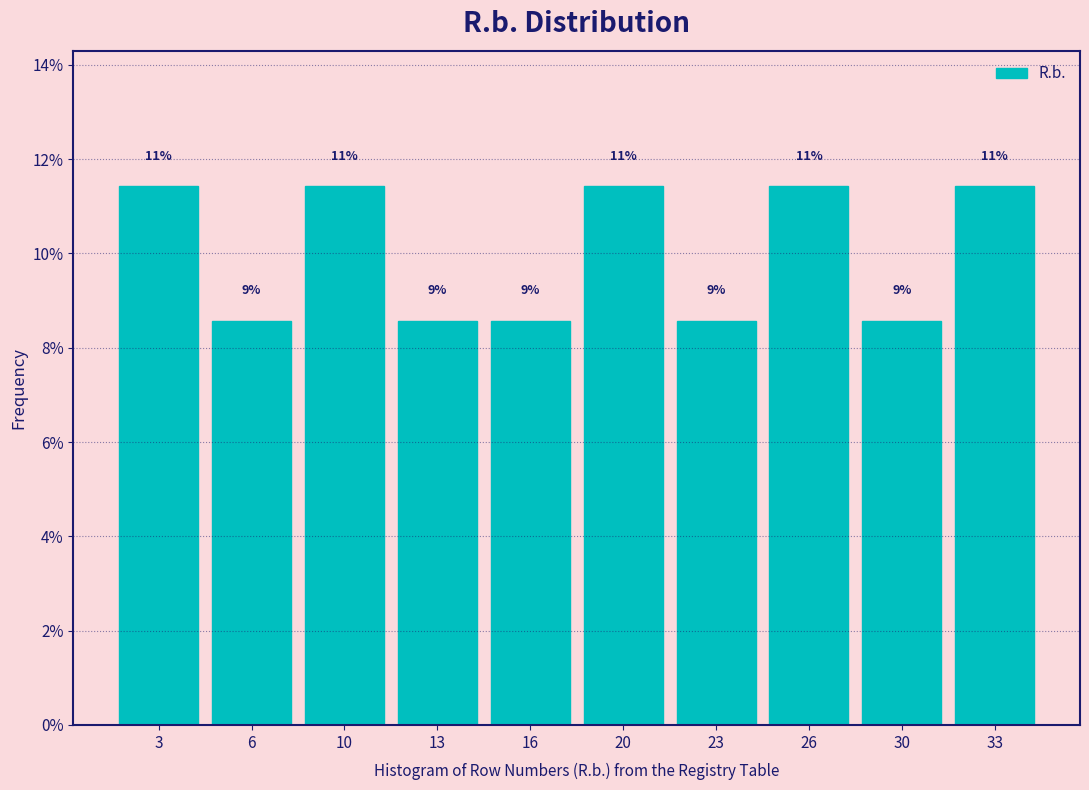

How many bars are there in total?

10